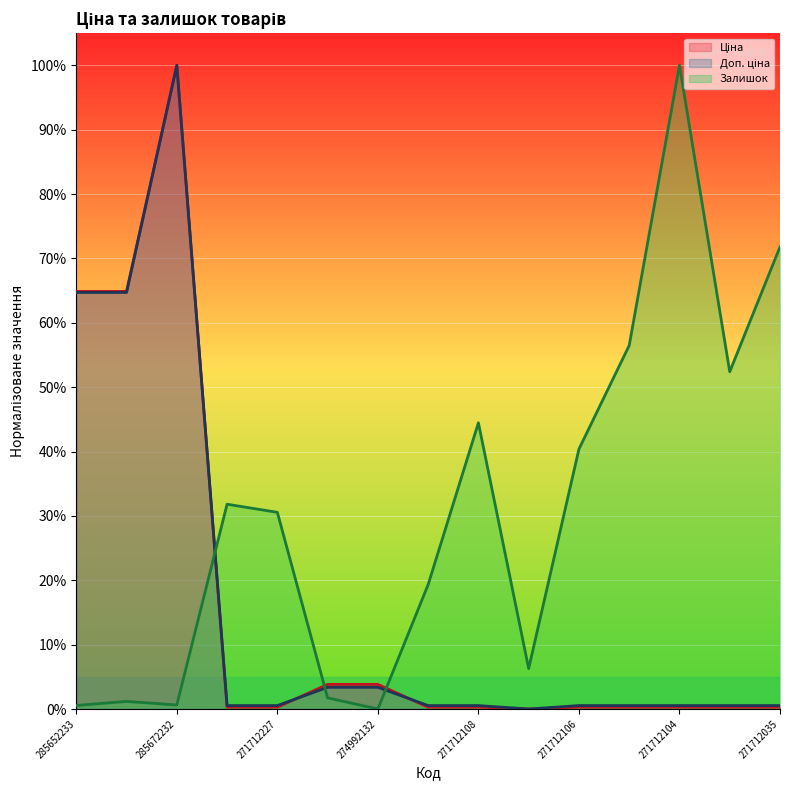

What is the sum of all Ціна values?

2.4